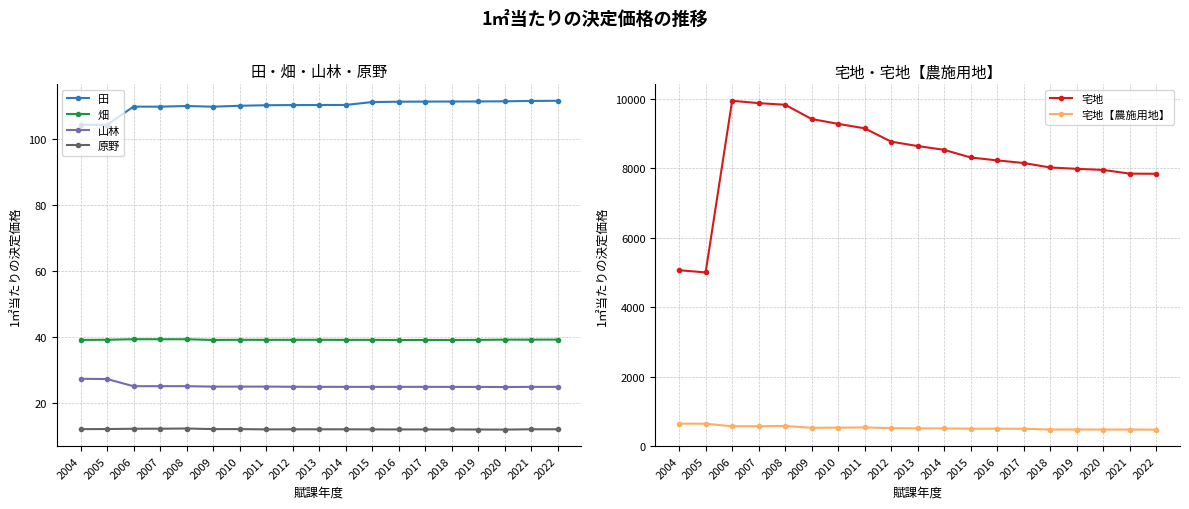

What is the difference between the maximum and minimum values in the 宅地【農施用地】 series?

171.7